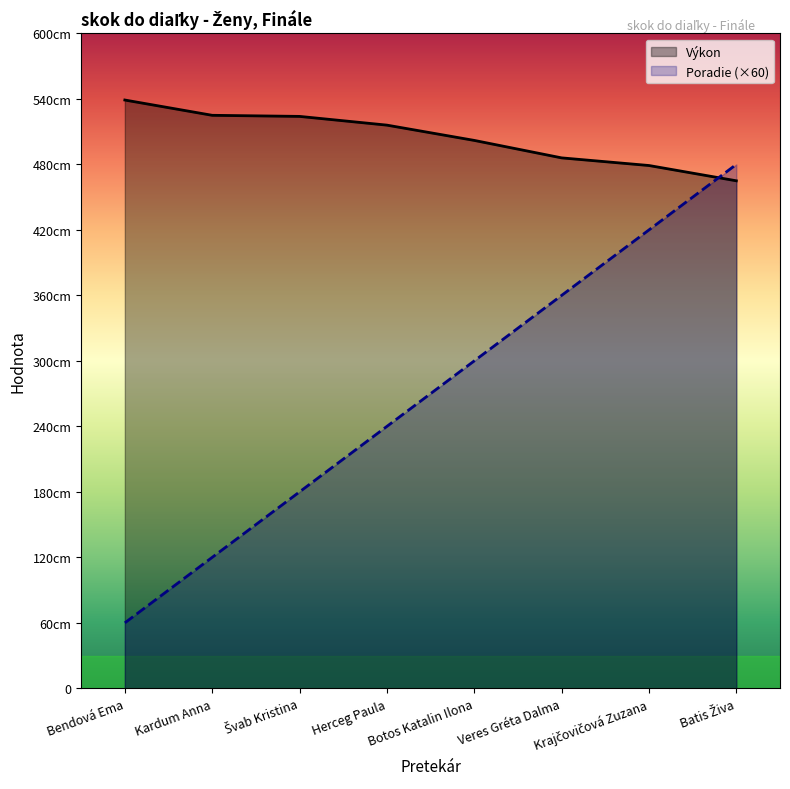

What is the average value of the Výkon series?

504